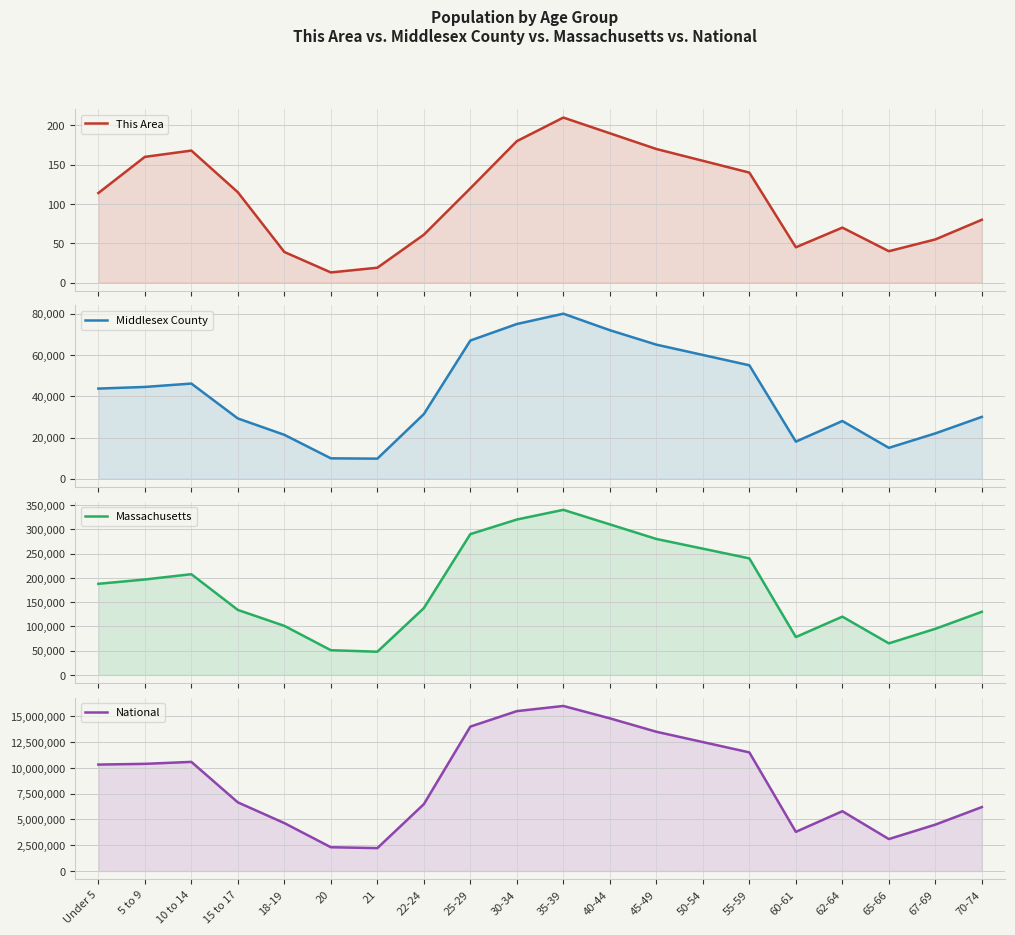

At which label is National closest to 9111599?

Under 5